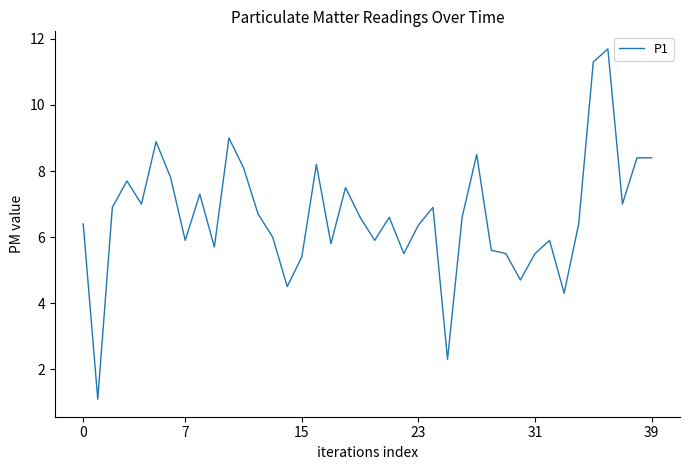

What is the difference between the maximum and minimum values?

10.6